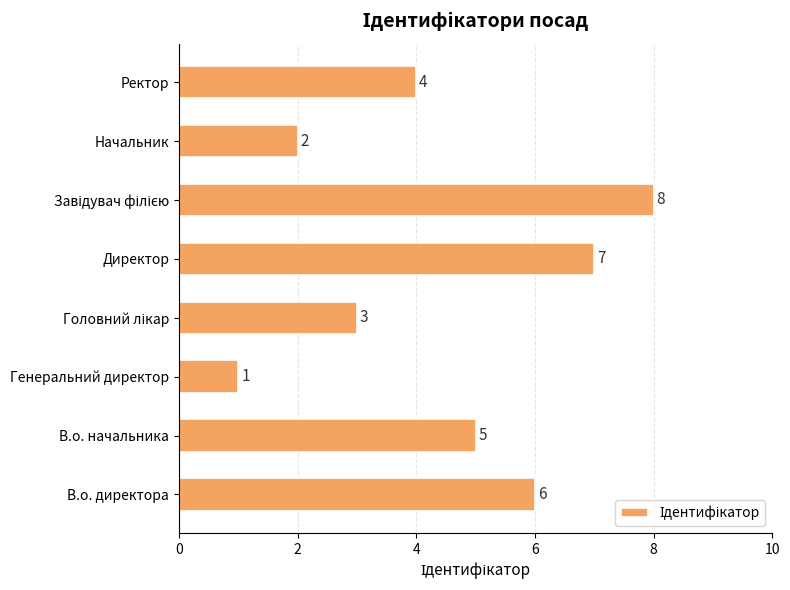

What is the maximum value shown in the chart?

8